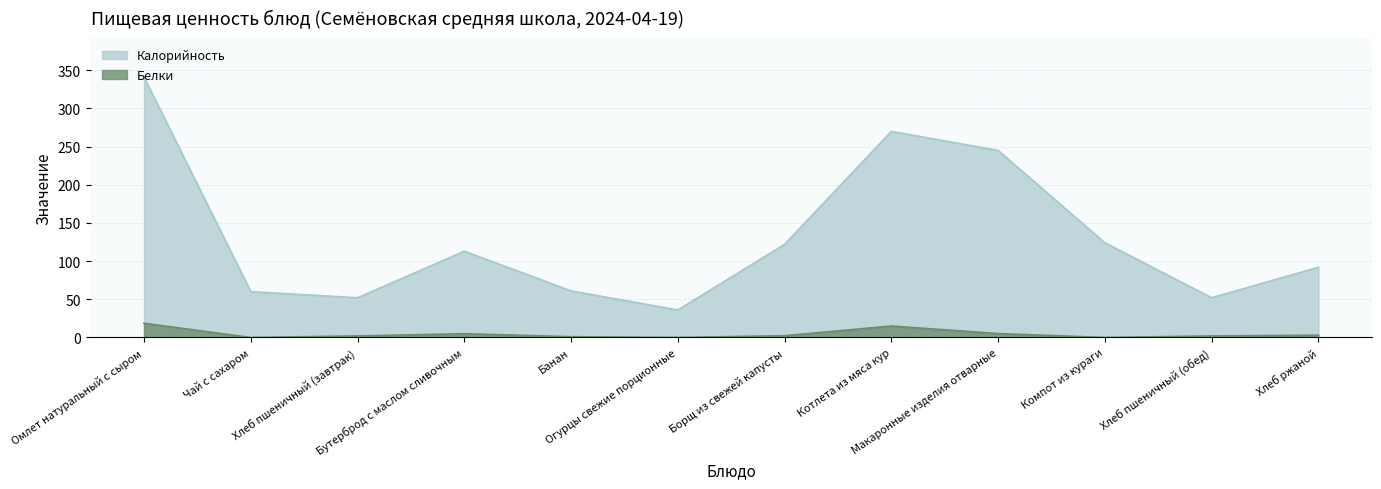

What is the difference between the second highest and minimum values in the Белки series?

15.0